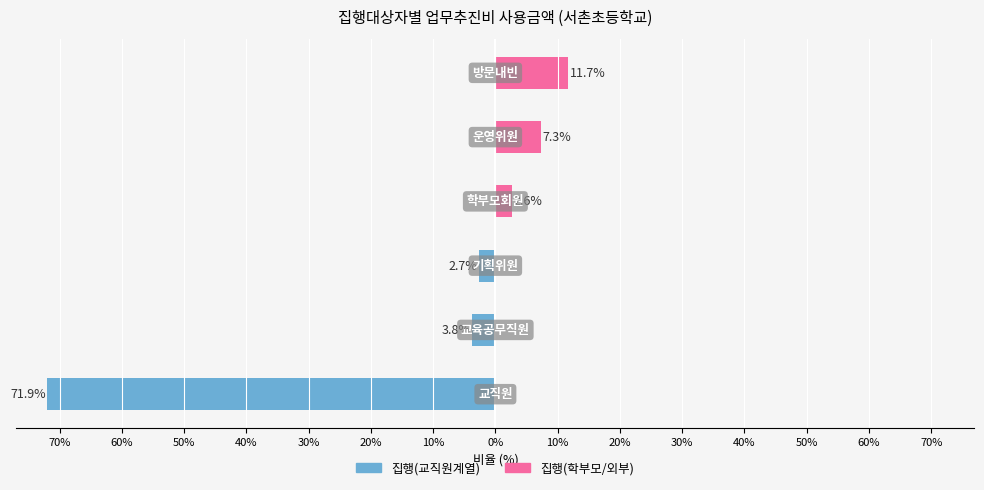

The value of 집행(교직원계열) at 30% is -36.2. True or false?

False